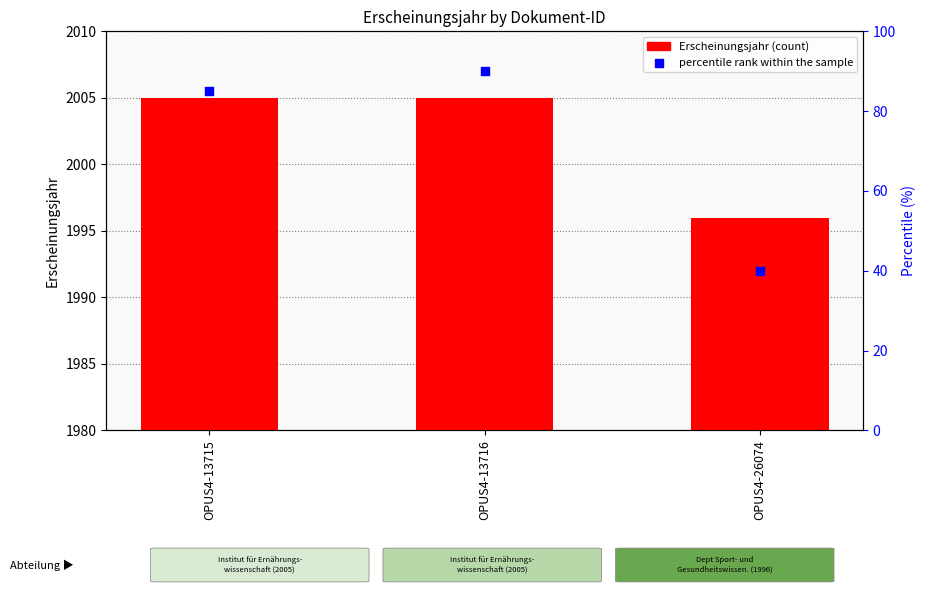

Which series reaches the minimum Y coordinate?

percentile rank within the sample